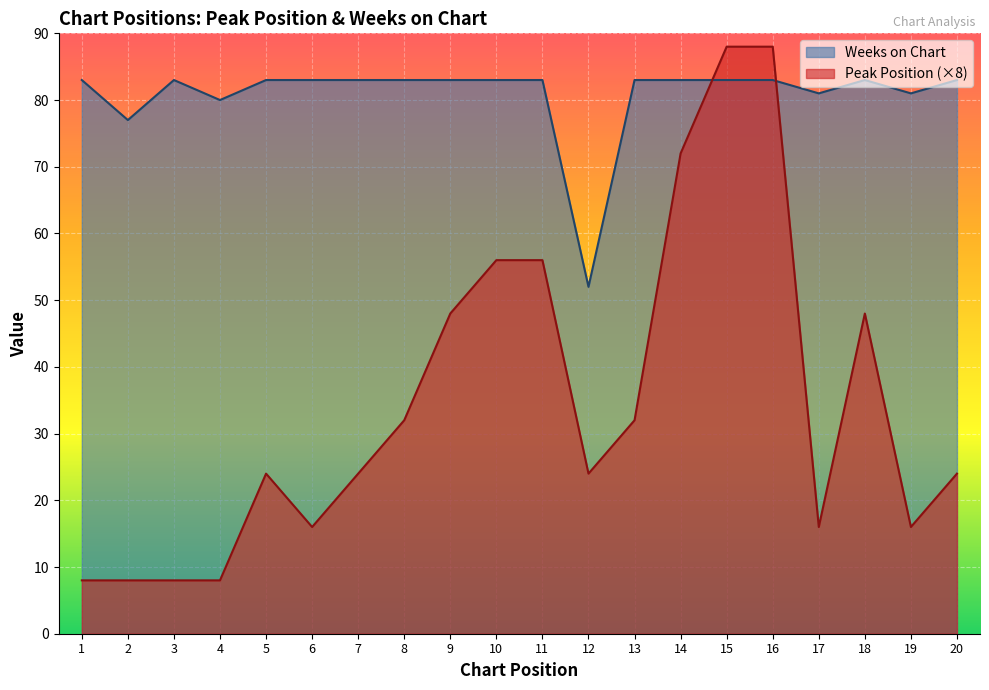

What is the difference between the Weeks on Chart values at 3 and 17?

2